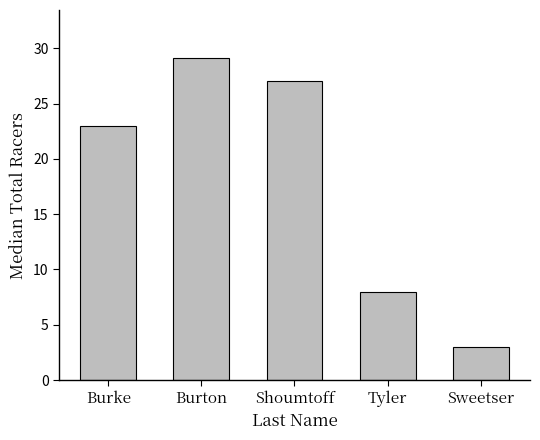

List the labels in order of value, smallest first.

Sweetser, Tyler, Burke, Shoumtoff, Burton